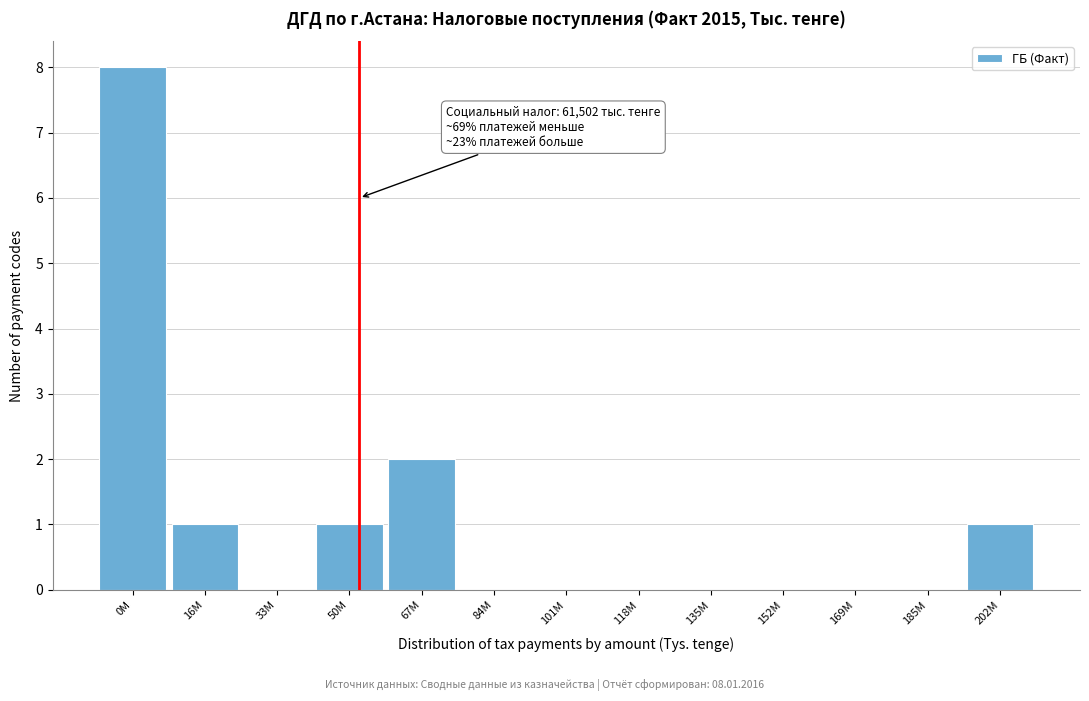

Reading left to right, list all the values displayed in this chart.

0M=8	16M=1	33M=0	50M=1	67M=2	84M=0	101M=0	118M=0	135M=0	152M=0	169M=0	185M=0	202M=1